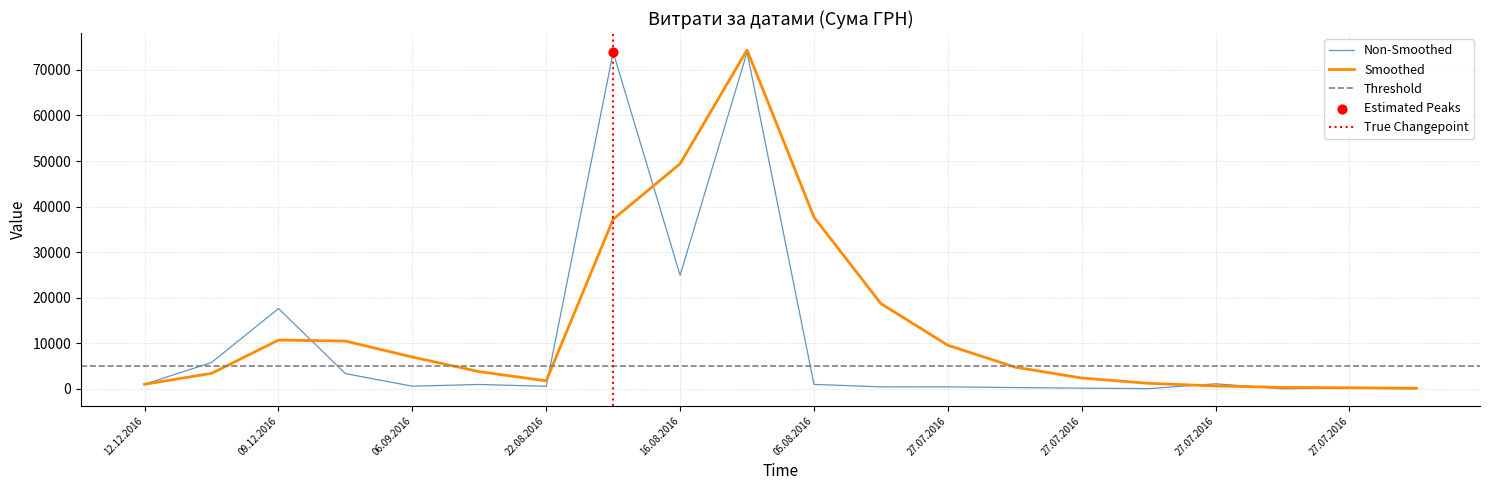

What is the change in value from 06.09.2016 to 05.08.2016?

+397.5